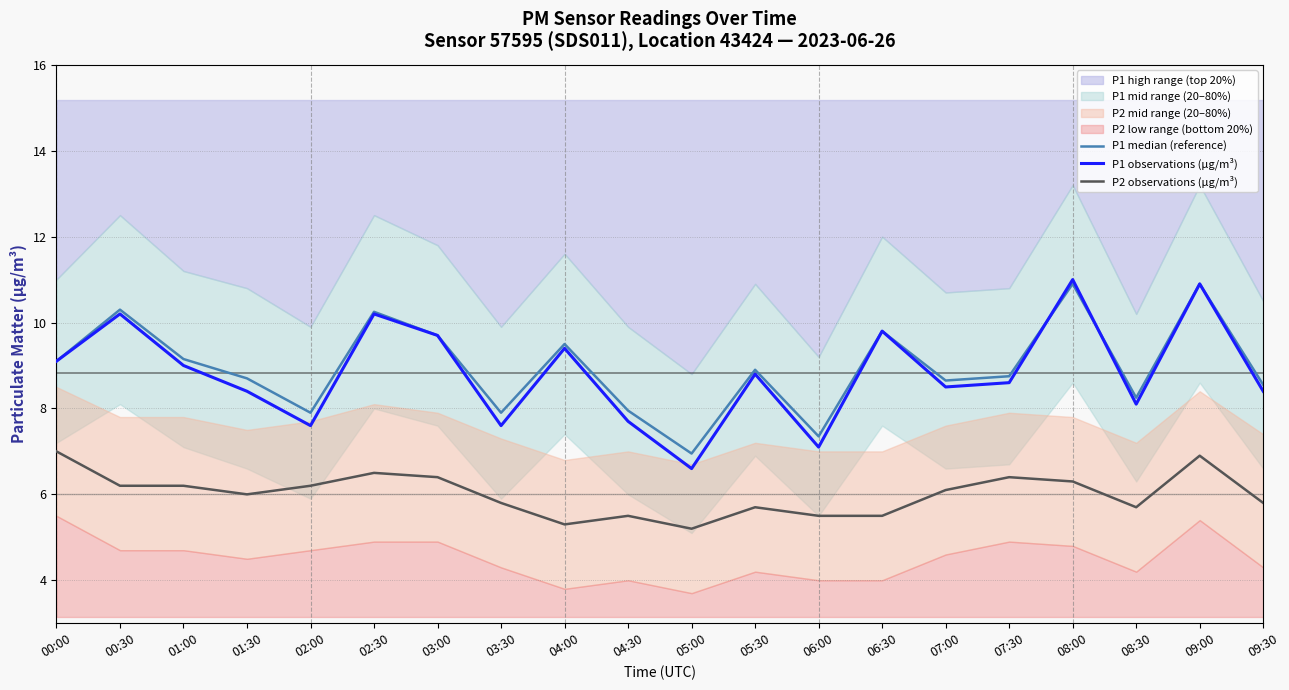

The P2 observations (µg/m³) series shows 6.1 at 07:00. True or false?

True